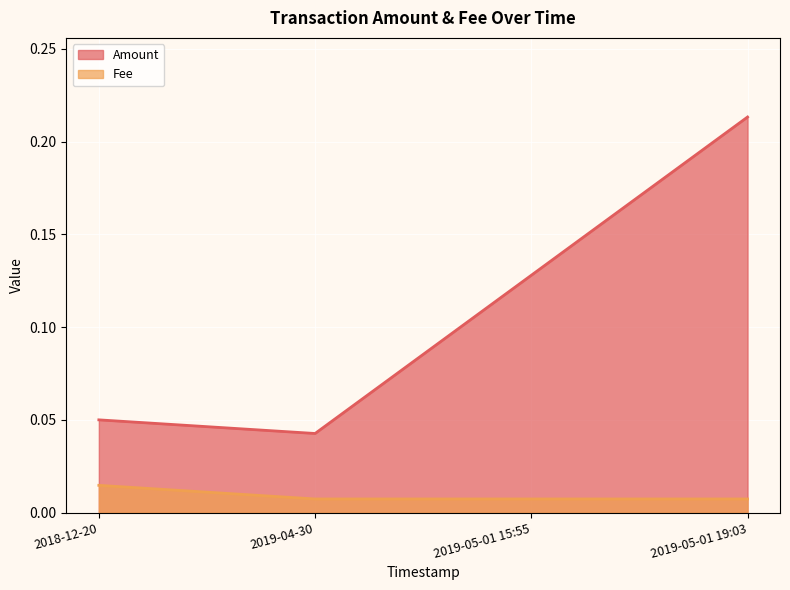

Reading left to right, what are all the values shown in this chart?

Amount: 0.1	0.0	0.1	0.2
Fee: 0.0	0.0	0.0	0.0